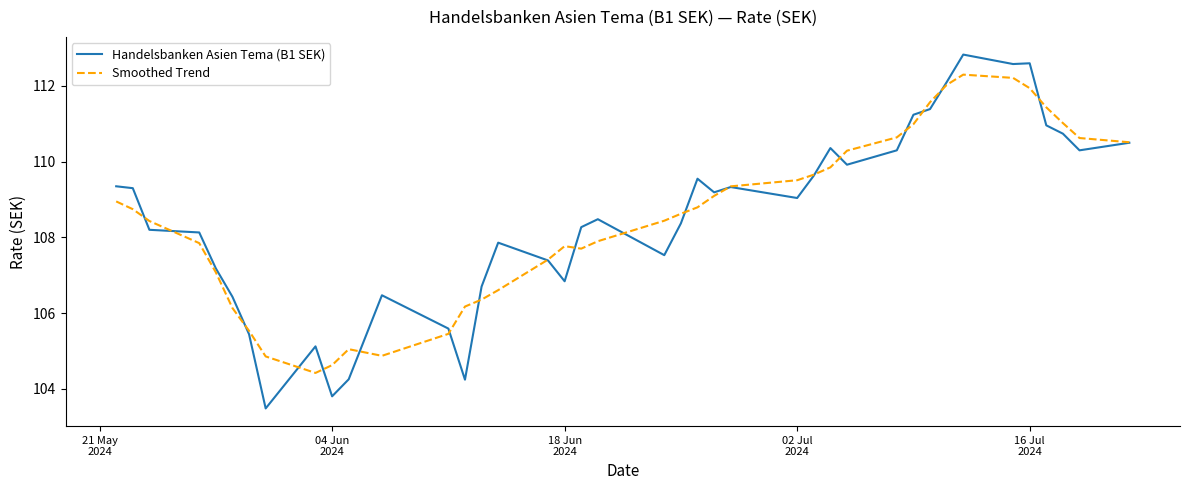

List the series in order of their peak value, lowest first.

Smoothed Trend, Handelsbanken Asien Tema (B1 SEK)